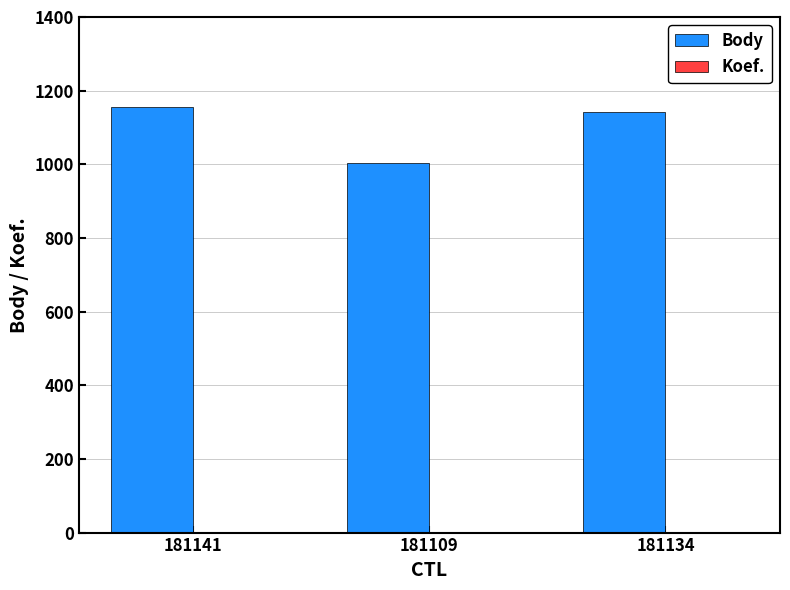

Which series has the largest total across all categories?

Body